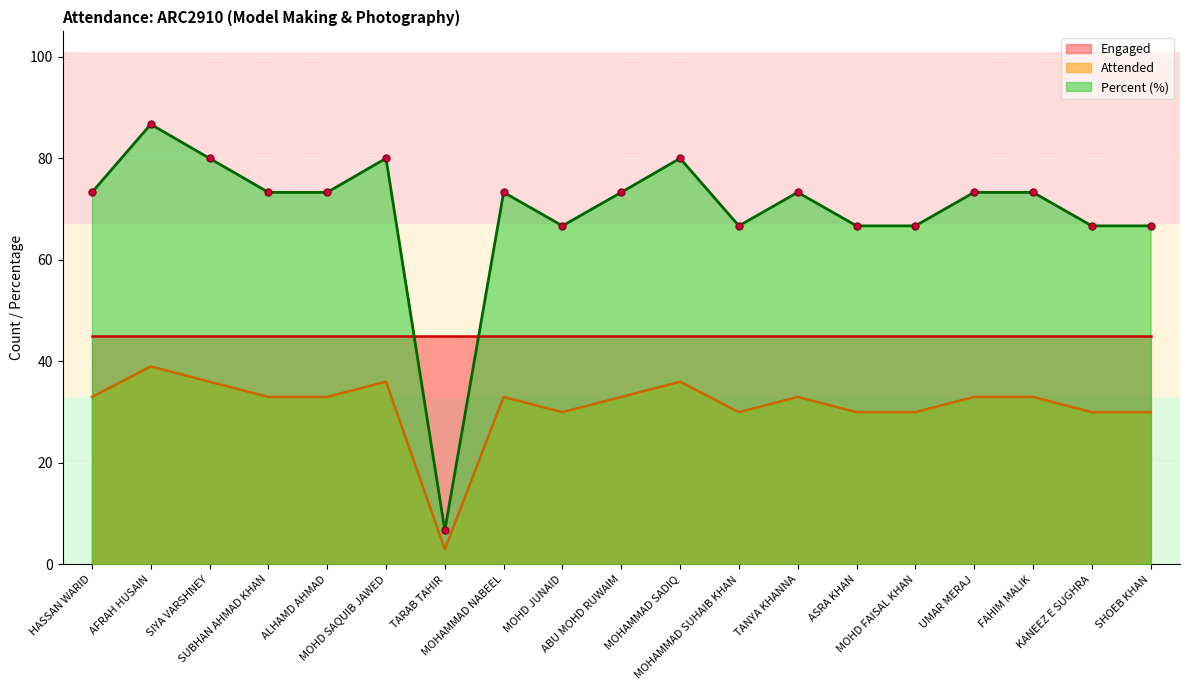

At which category does Attended reach its first local valley?

TARAB TAHIR